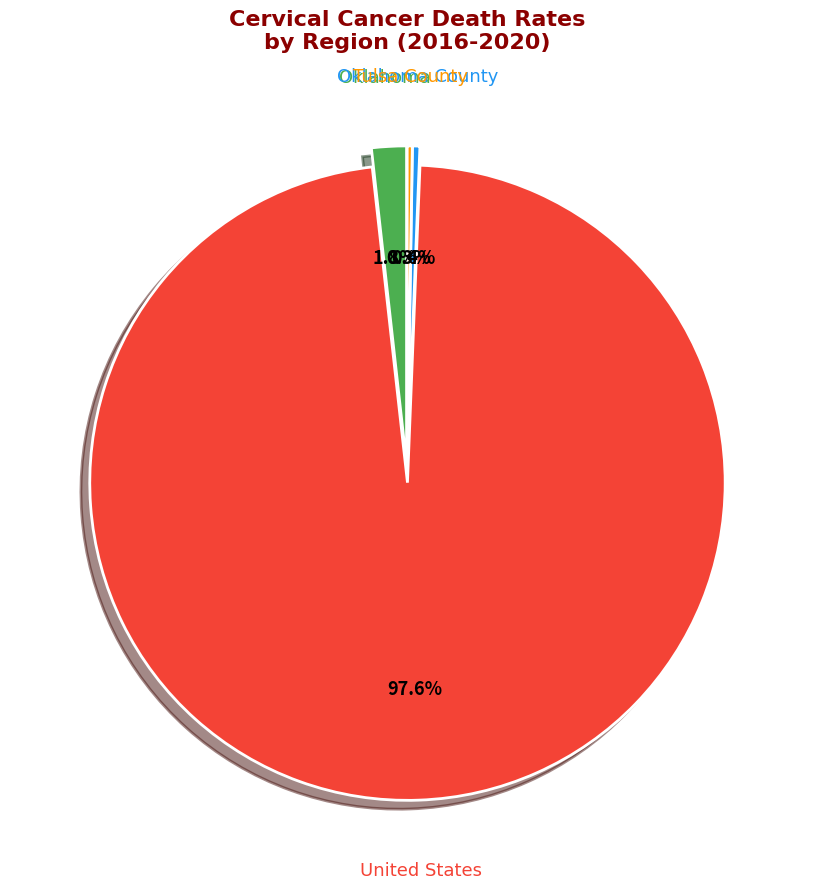

Does any single category account for the majority?

Yes